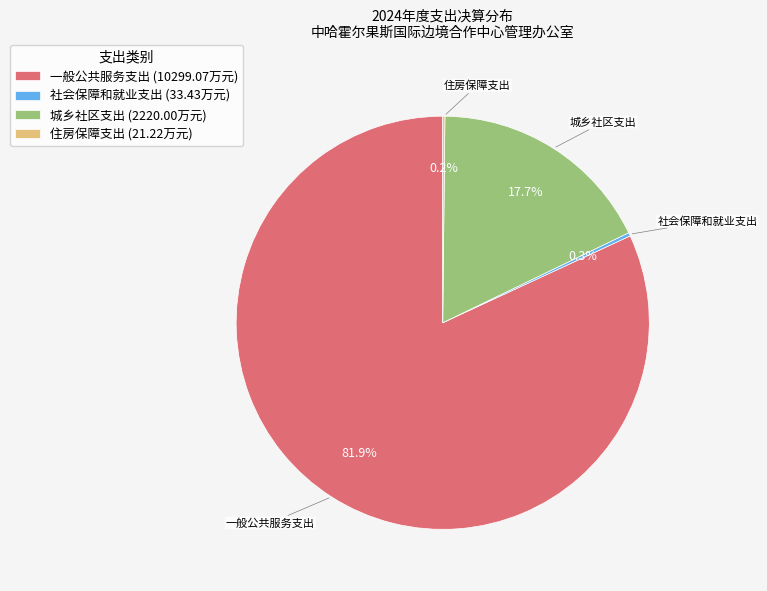

To the nearest percent, what percentage of the pie is 城乡社区支出?

18%